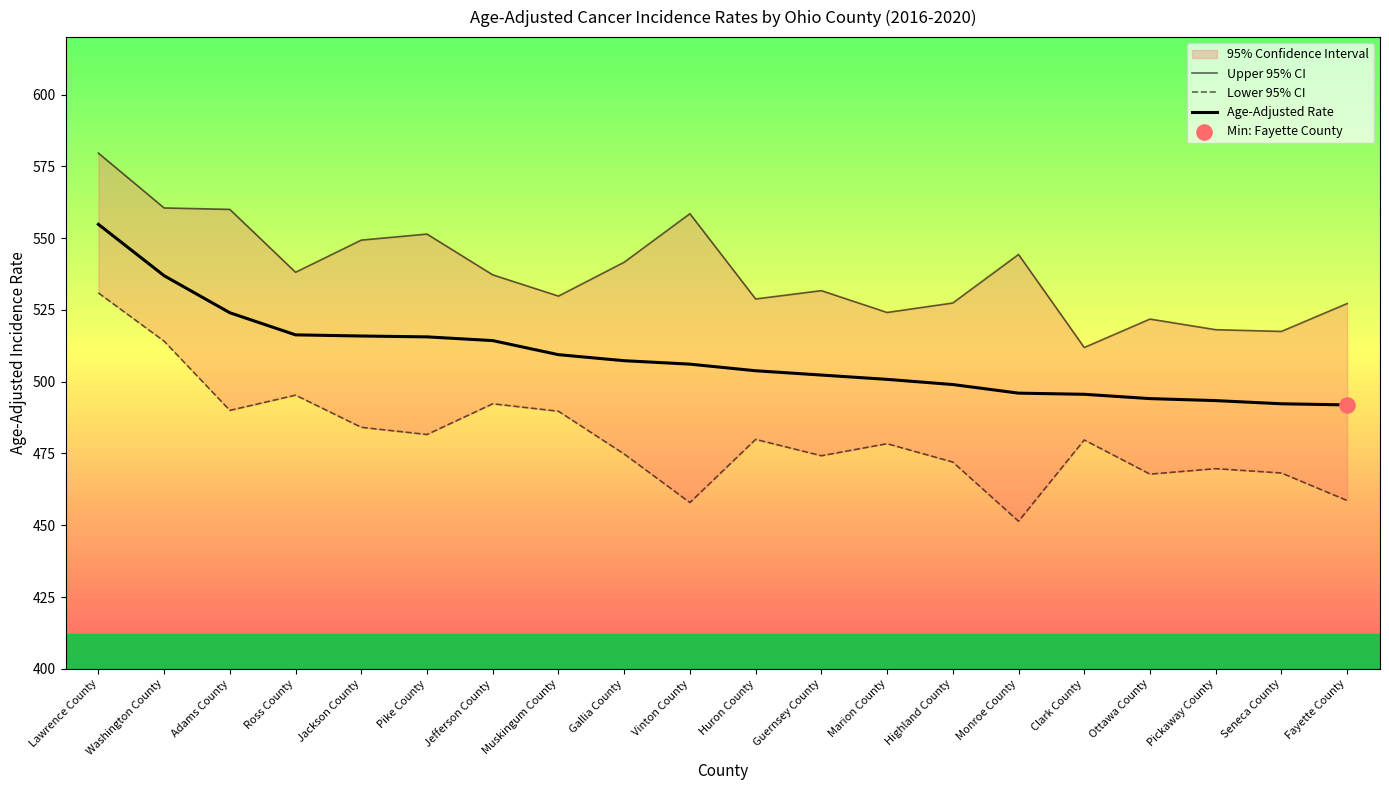

At which category is the sum across all series the highest?

Lawrence County